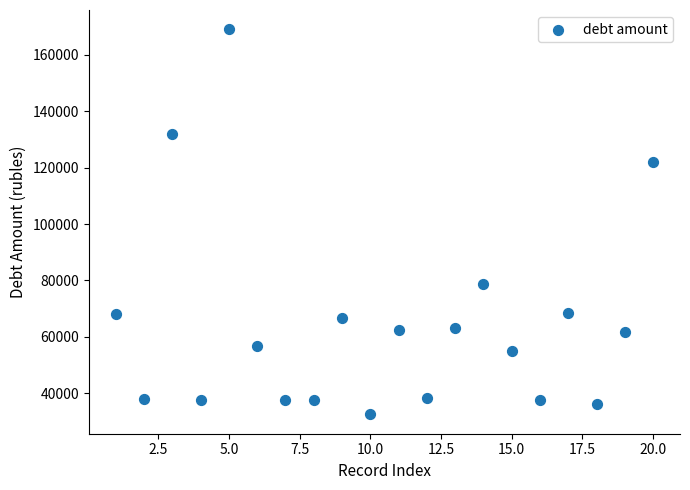

What is the range of Y values (max minus min)?

136670.8